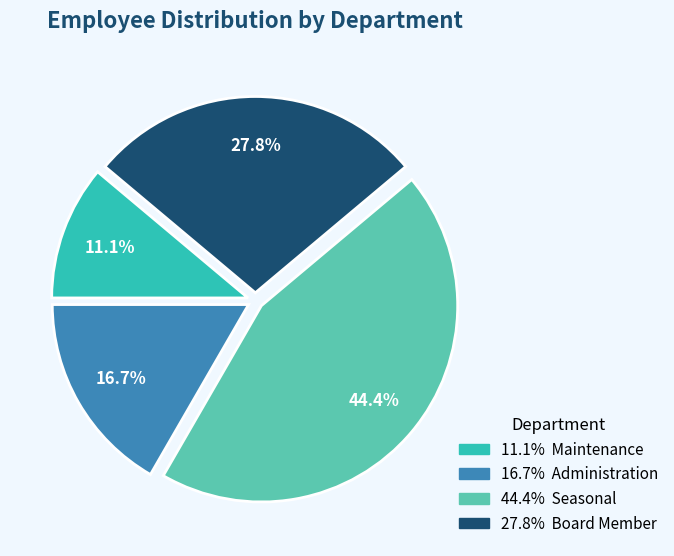

How many slices are in this pie chart?

4